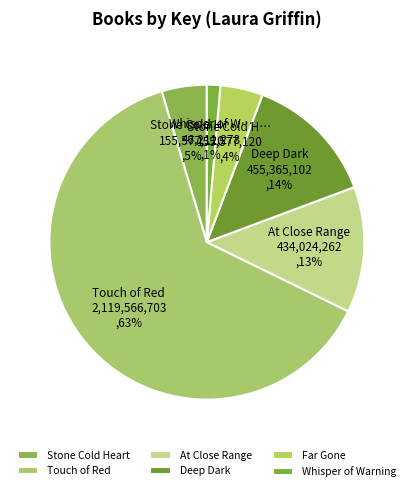

The Deep Dark slice represents 14% of the pie. True or false?

True